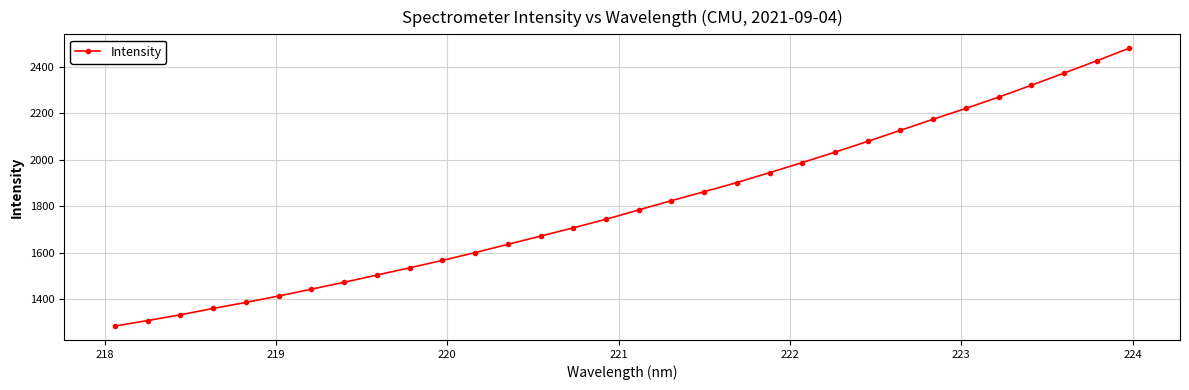

How many lines are shown in the chart?

1